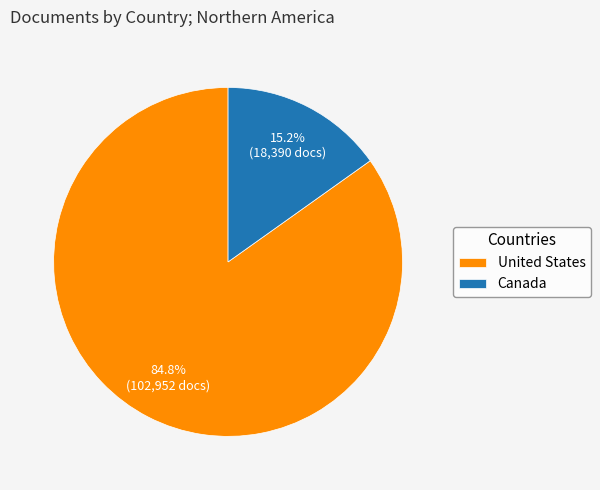

To the nearest percent, what percentage of the pie is Canada?

15%